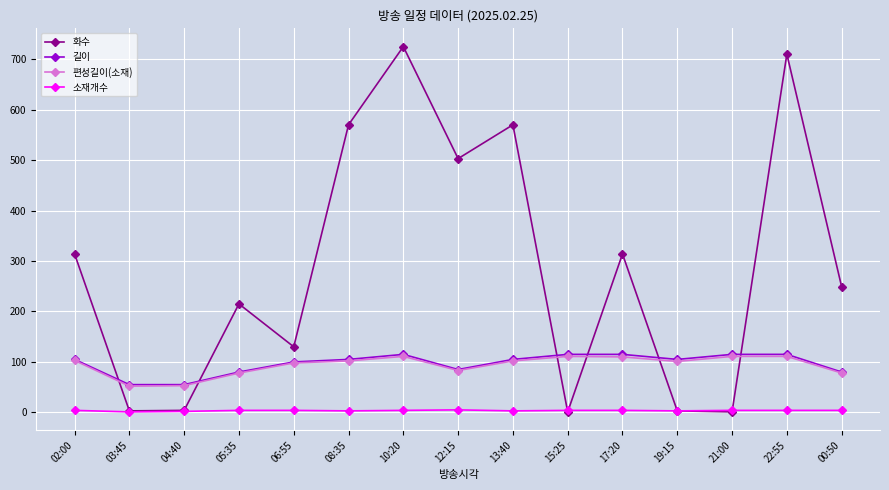

What is the maximum value shown in the chart?

725